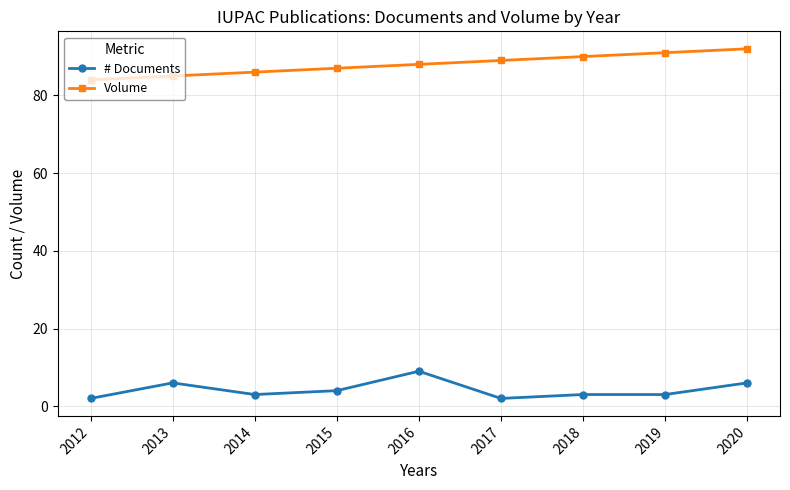

True or false: # Documents and Volume cross at least once.

False